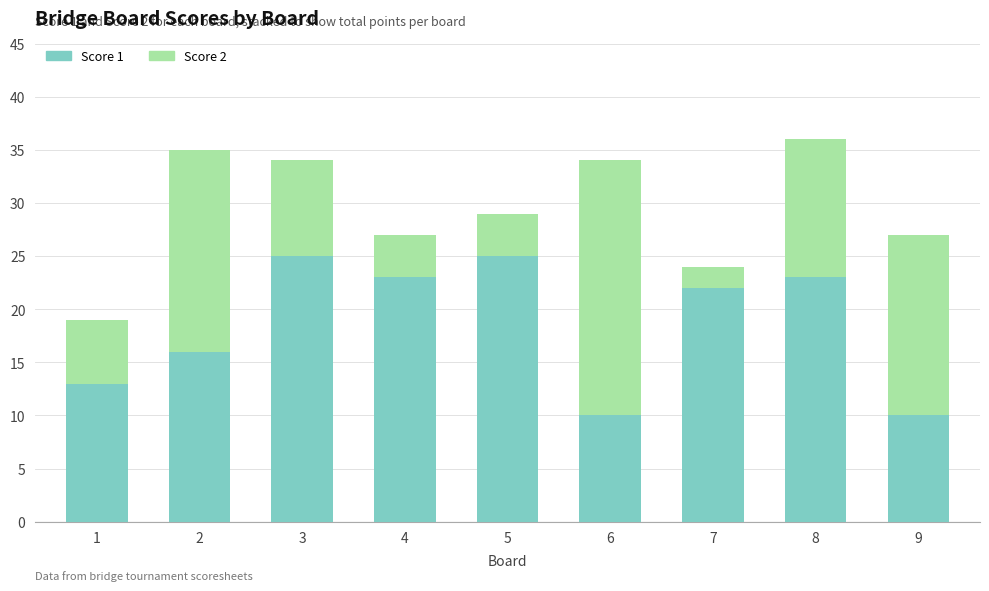

What is the minimum value for Score 1?

10